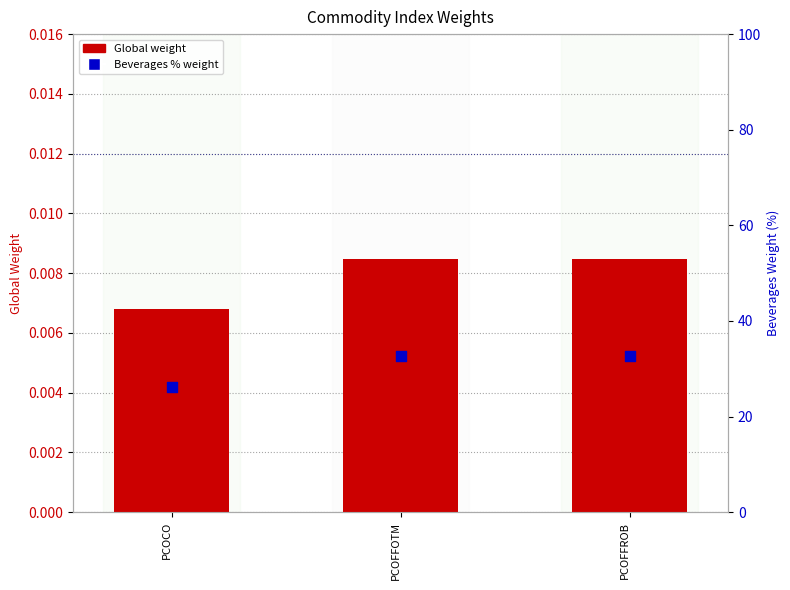

Which series has the widest spread of Y values?

Beverages % weight